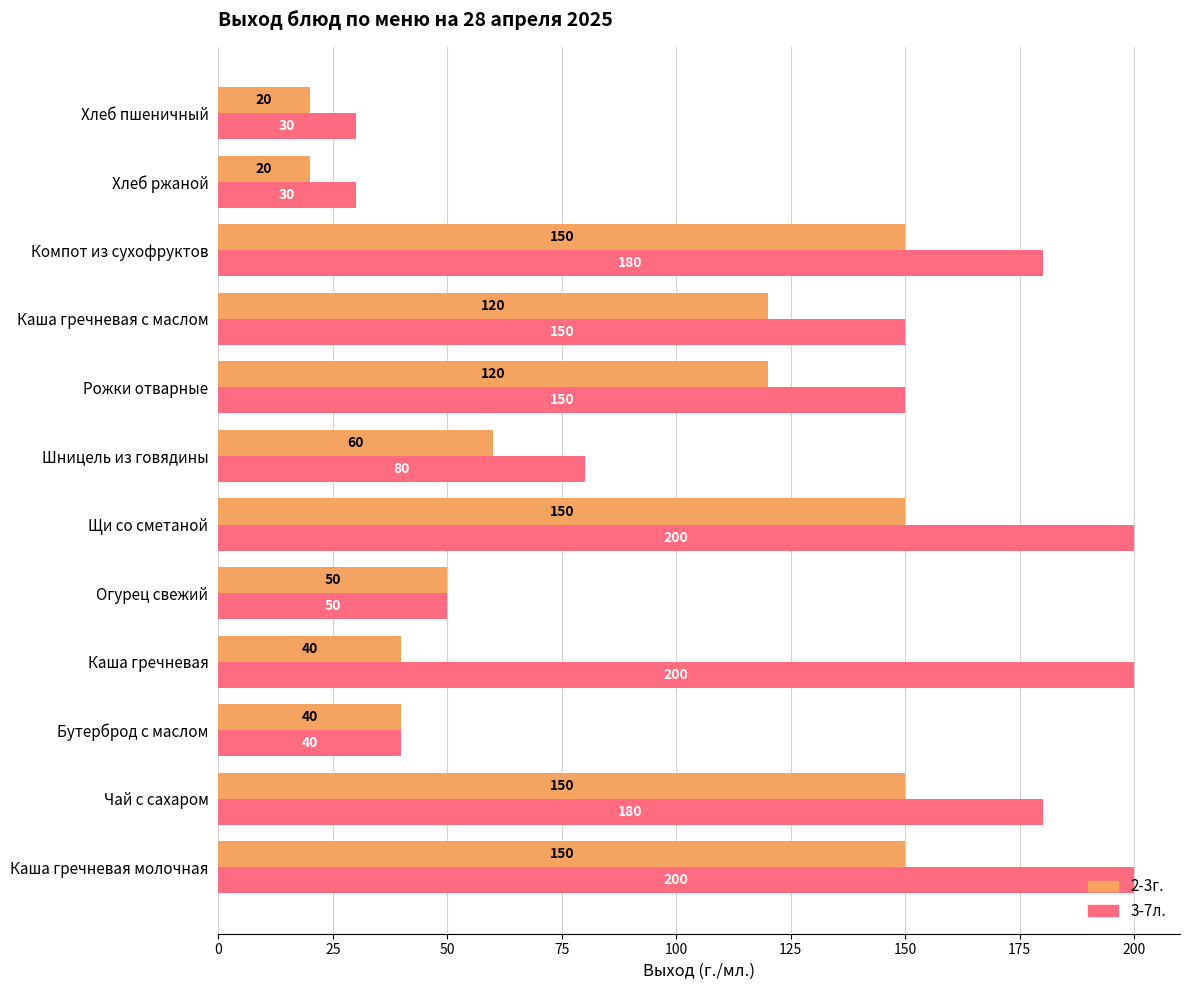

What are all the series names shown in the legend?

2-3г., 3-7л.